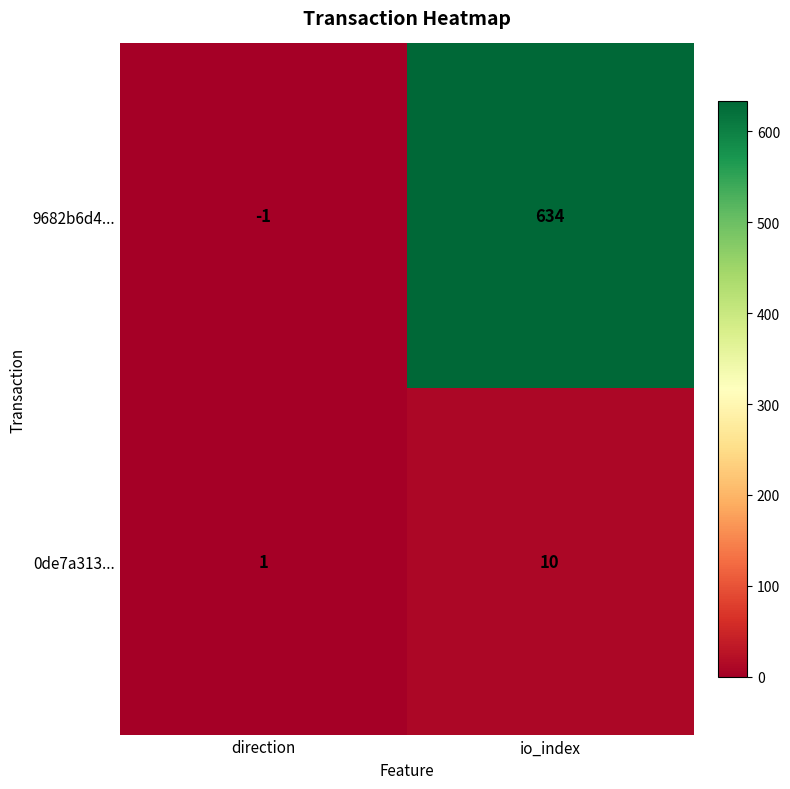

At direction, list the series in order from smallest to largest.

9682b6d4..., 0de7a313...